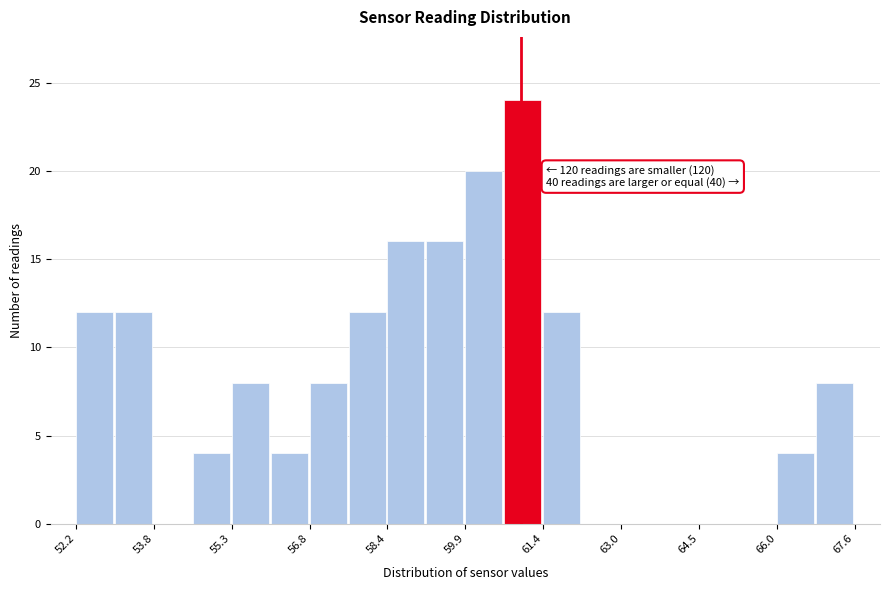

Around what value on the x-axis is the tallest bar? Give the approximate position of its centre, as read against the axis.

61.0